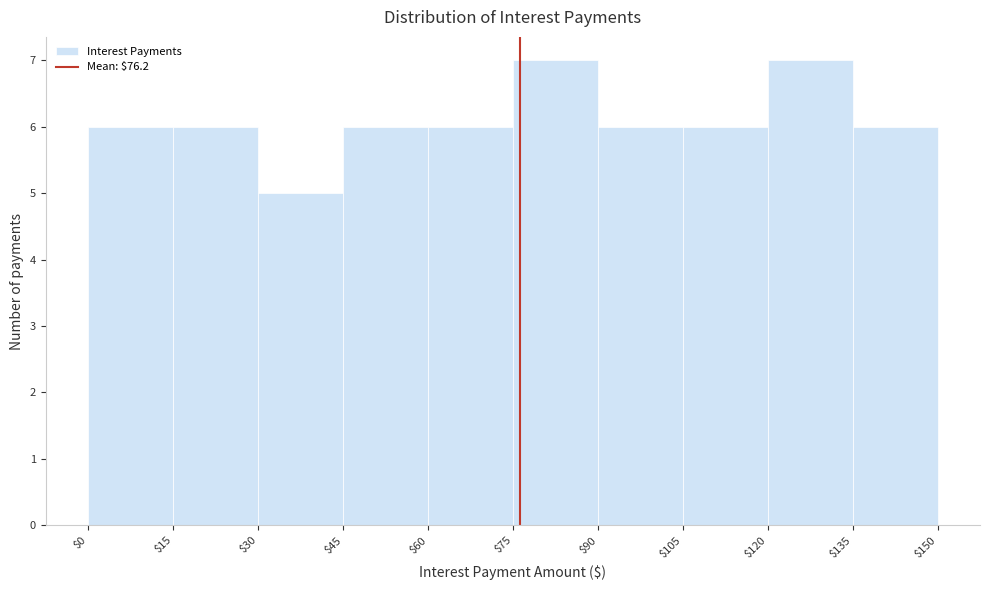

How tall is the bar that spans $60 to $75 on the x-axis? The values are not printed on the chart, so give them approximately, as read against the axis.

6